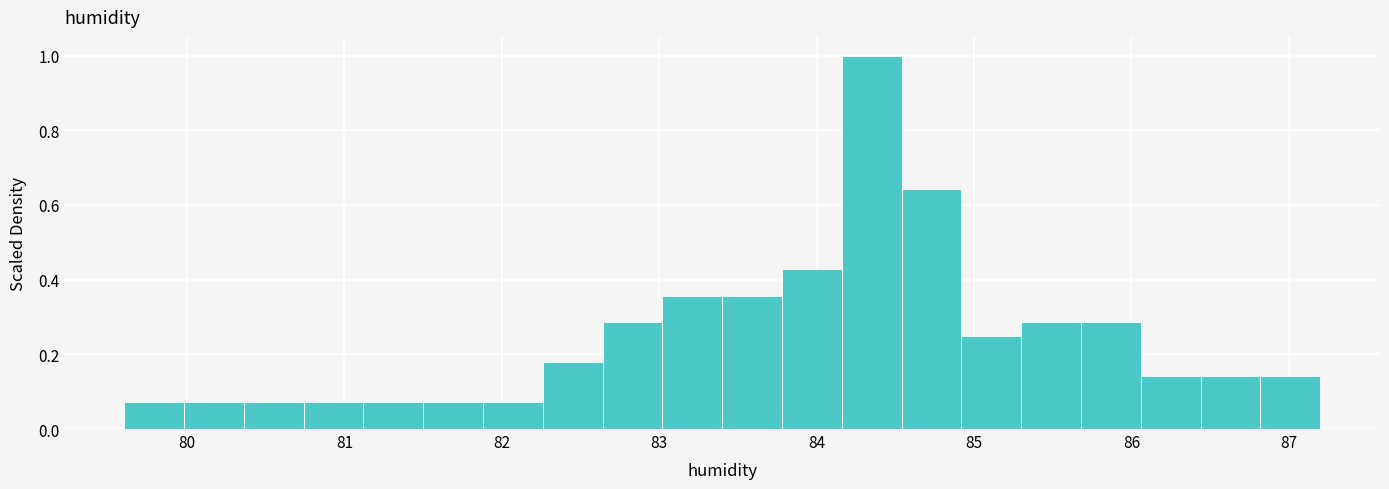

Read against the x-axis, roughly where is the centre of the tallest bar?

84.4